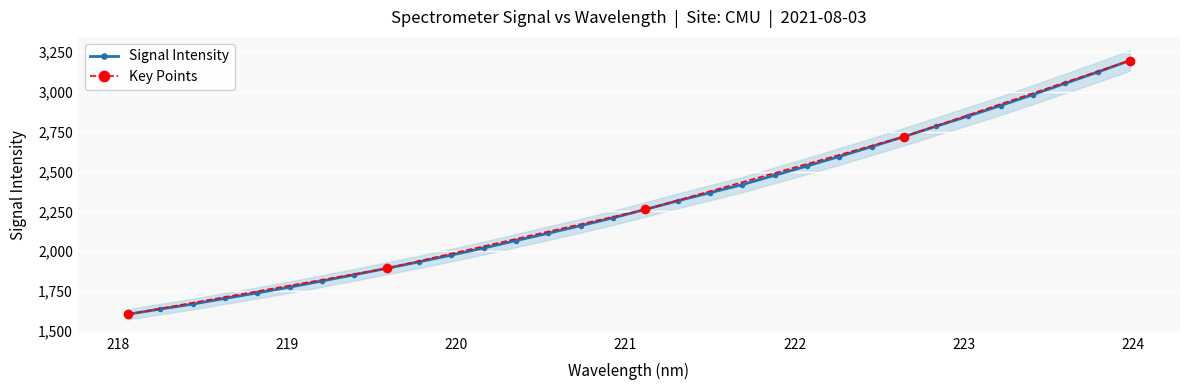

What is the value of the Signal Intensity point at the 16th from the left?

2209.9